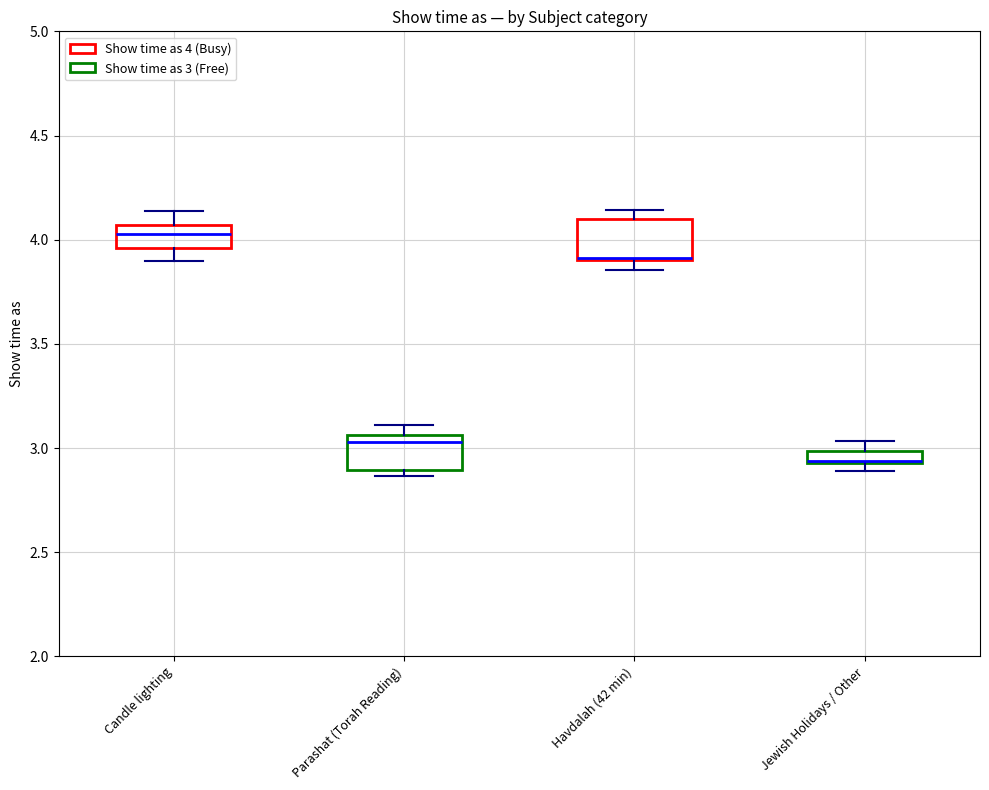

Where is the lower edge of the box for Jewish Holidays / Other on the y-axis? The values are not printed on the chart, so give them approximately, as read against the axis.

2.95